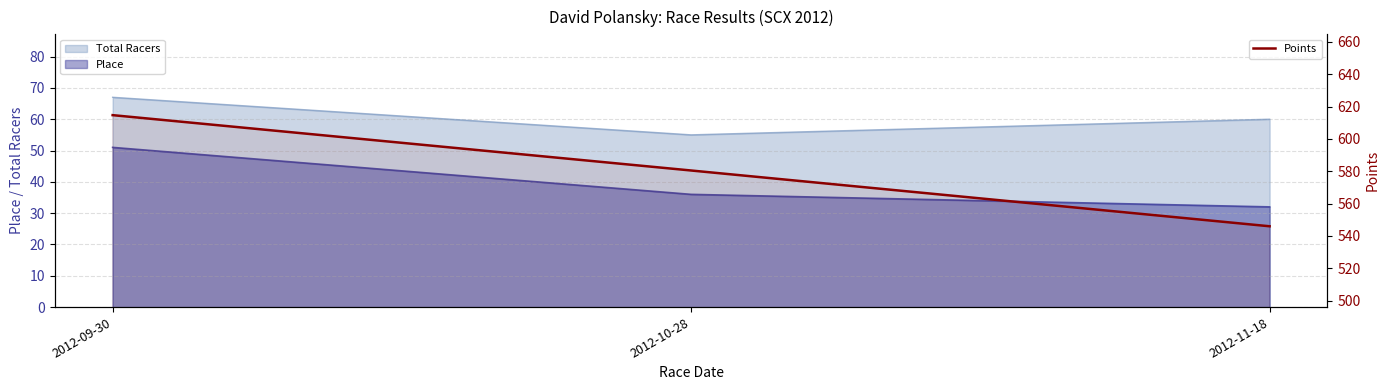

What is the change in value from 2012-09-30 to 2012-10-28?

-34.2